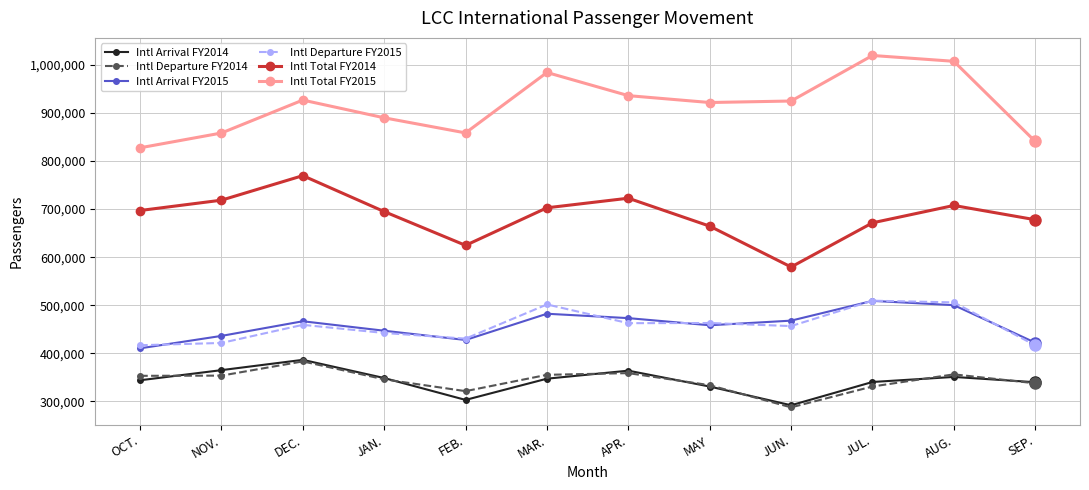

True or false: Intl Departure FY2015 and Intl Arrival FY2014 cross at least once.

False